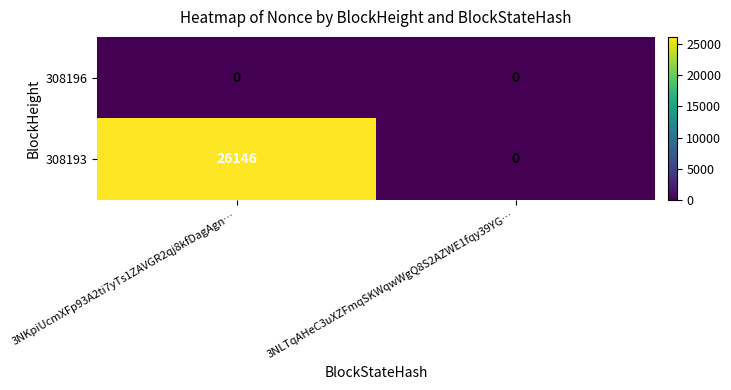

What is the maximum value shown in the chart?

26146